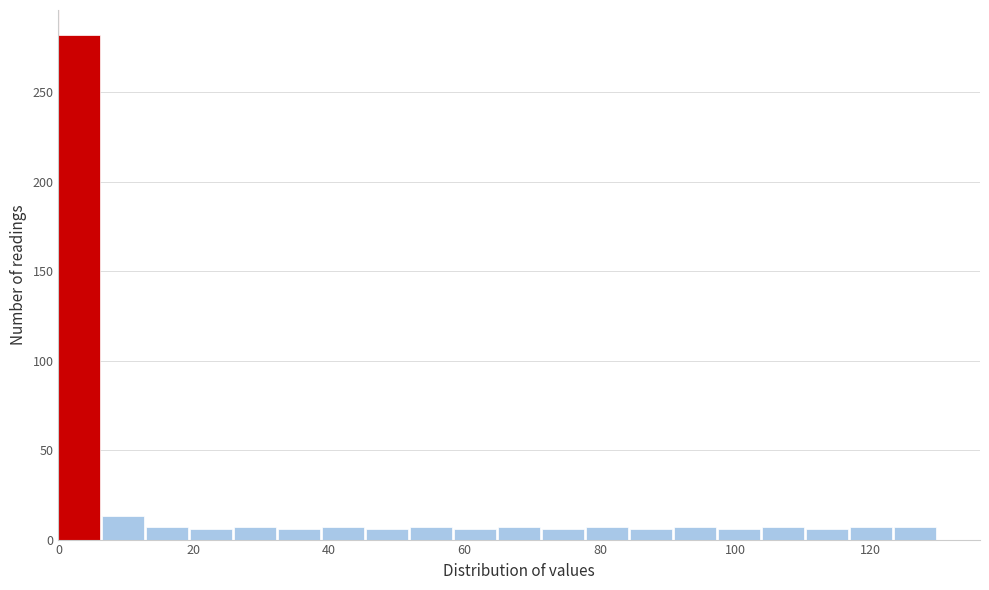

Around what value on the x-axis is the tallest bar? Give the approximate position of its centre, as read against the axis.

4